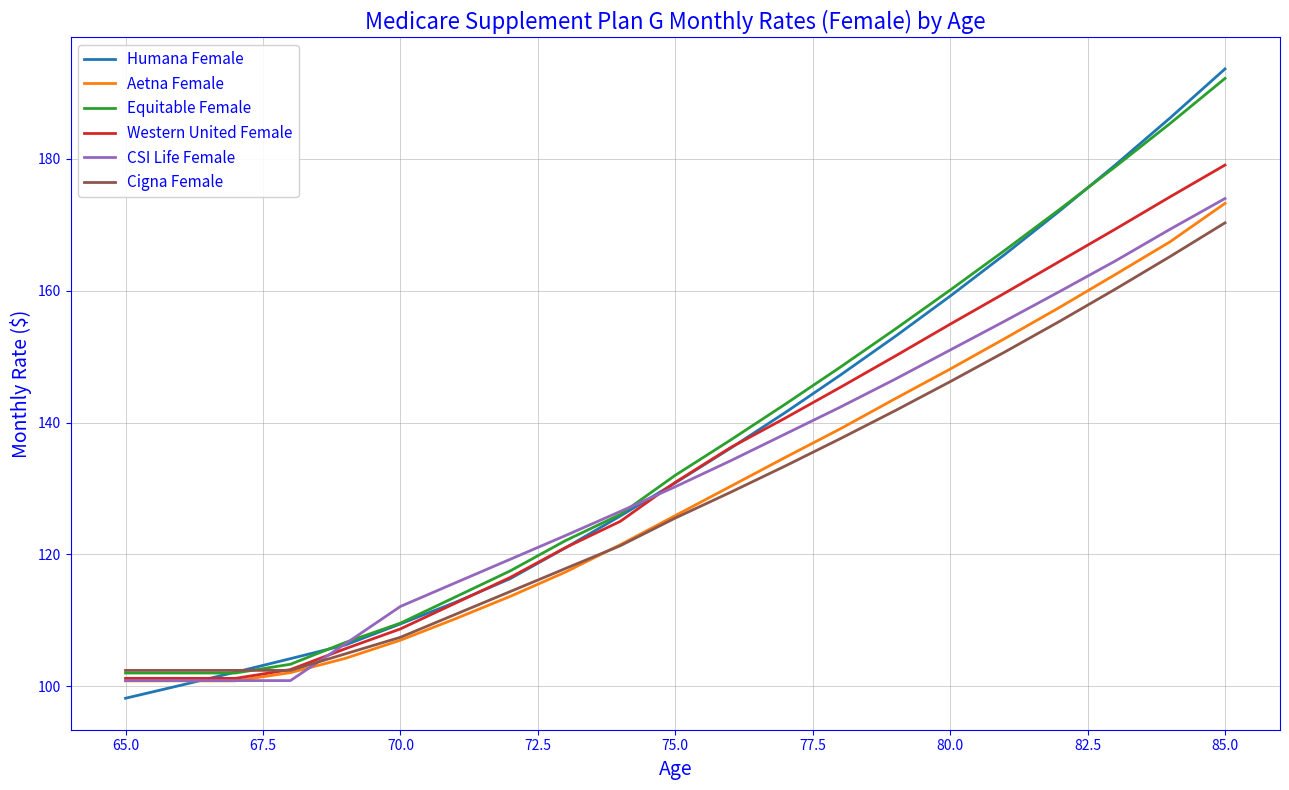

What is the highest value of the Equitable Female series?

192.2